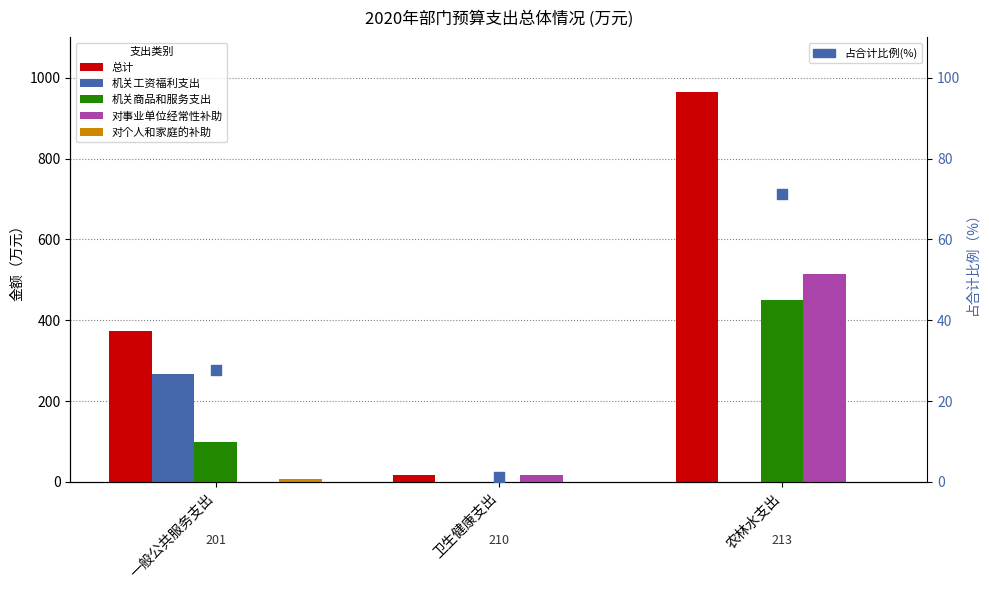

Which series has the largest total across all categories?

总计